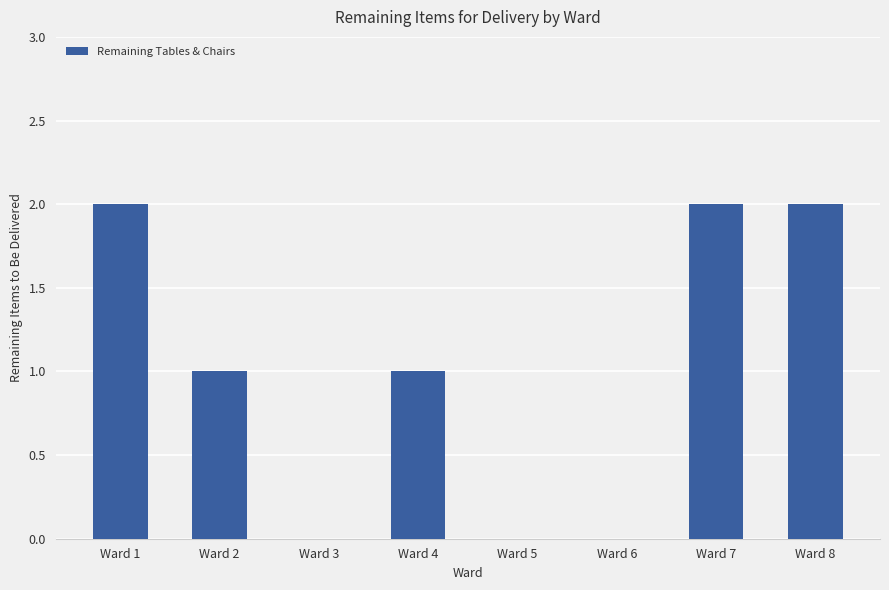

What is the sum of all values?

8